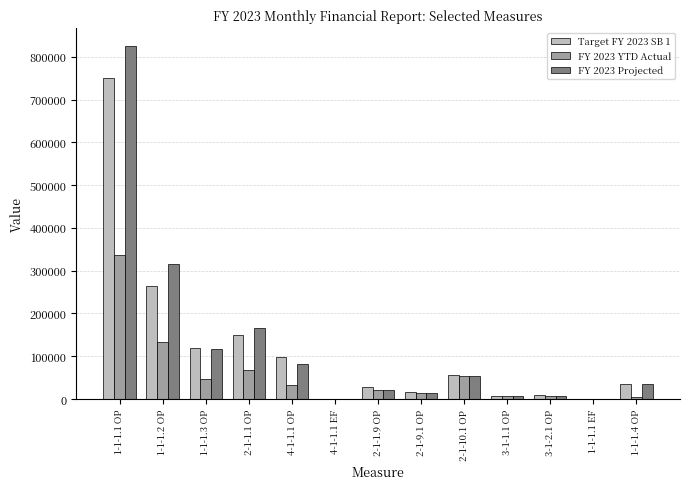

Is it true that FY 2023 YTD Actual equals 7987.5 at 3-1-2.1 OP?

True